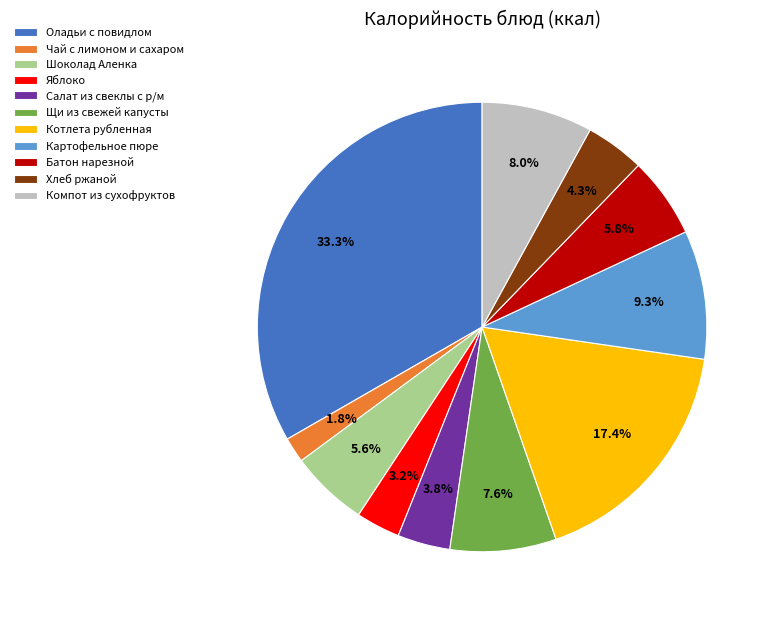

Approximately how many times larger is the value at Батон нарезной compared to Щи из свежей капусты?

0.8